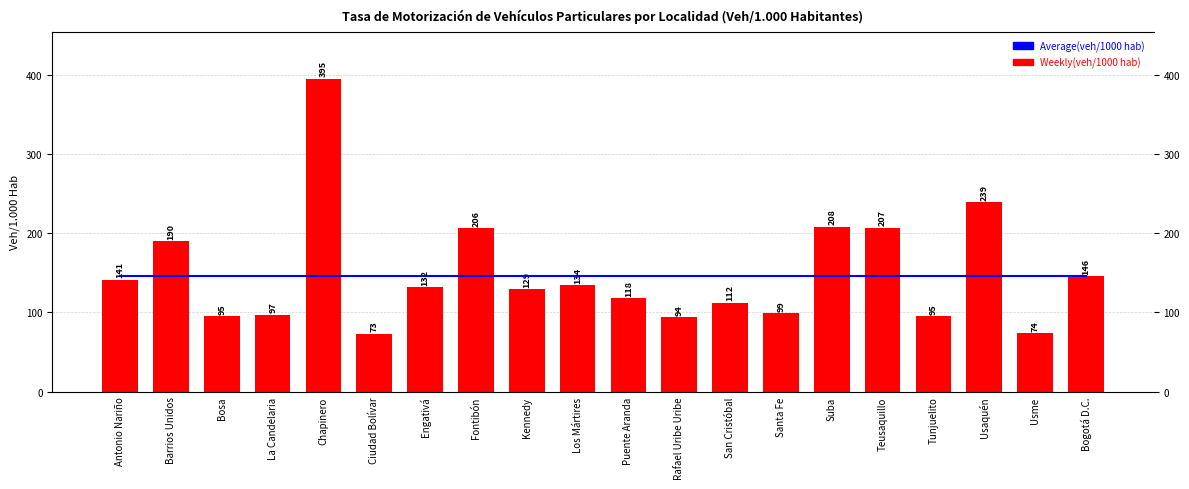

At which category is the sum across all series the highest?

Chapinero